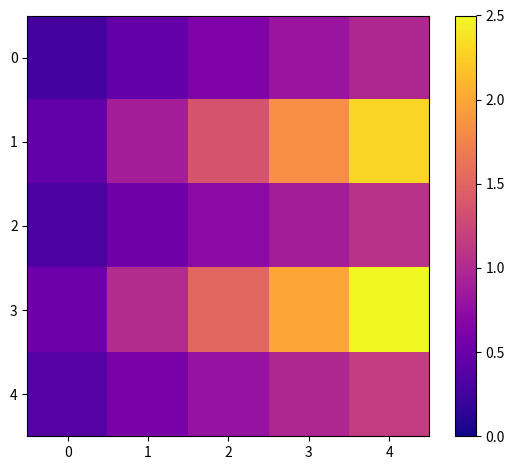

Rank the series by their maximum value, from highest to lowest.

3, 1, 4, 2, 0